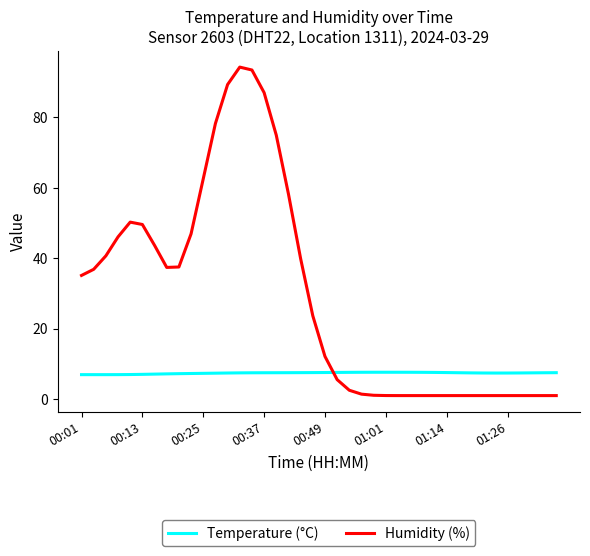

List the series in order of their overall mean, lowest first.

Temperature (°C), Humidity (%)